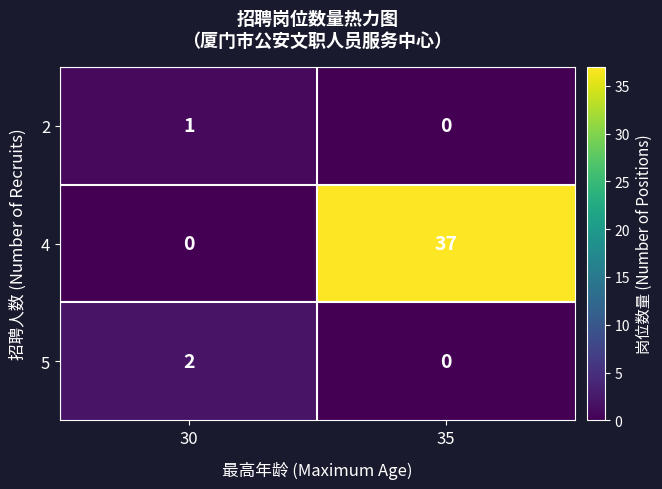

Which series has the largest range (max minus min)?

4